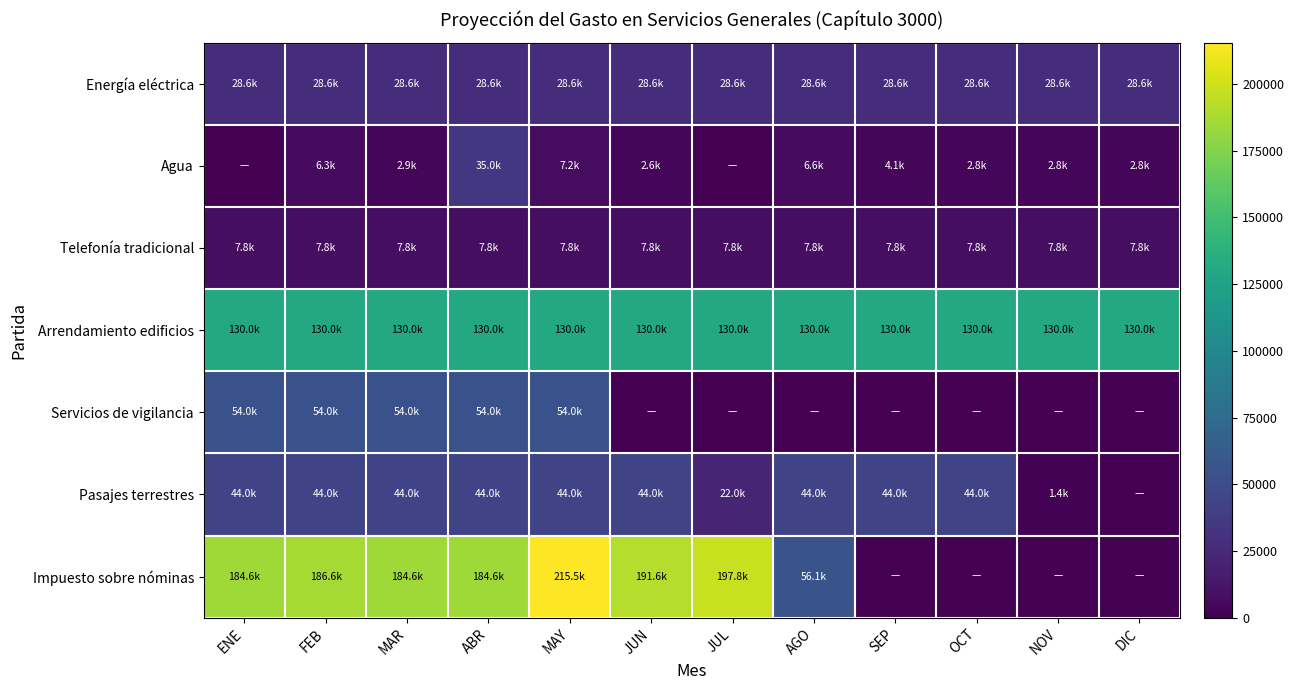

Reading left to right, transcribe all the data shown in this chart.

Energía eléctrica: ENE=28583.3	FEB=28583.3	MAR=28583.3	ABR=28583.3	MAY=28583.3	JUN=28583.3	JUL=28583.3	AGO=28583.3	SEP=28583.3	OCT=28583.3	NOV=28583.3	DIC=28583.3
Agua: ENE=0.0	FEB=6264.0	MAR=2900.0	ABR=35000.0	MAY=7200.0	JUN=2600.0	JUL=0.0	AGO=6600.0	SEP=4100.0	OCT=2800.0	NOV=2800.0	DIC=2800.0
Telefonía tradicional: ENE=7850.0	FEB=7850.0	MAR=7850.0	ABR=7850.0	MAY=7850.0	JUN=7850.0	JUL=7850.0	AGO=7850.0	SEP=7850.0	OCT=7850.0	NOV=7850.0	DIC=7850.0
Arrendamiento edificios: ENE=130000.0	FEB=130000.0	MAR=130000.0	ABR=130000.0	MAY=130000.0	JUN=130000.0	JUL=130000.0	AGO=130000.0	SEP=130000.0	OCT=130000.0	NOV=130000.0	DIC=130000.0
Servicios de vigilancia: ENE=54000.0	FEB=54000.0	MAR=54000.0	ABR=54000.0	MAY=54000.0	JUN=0.0	JUL=0.0	AGO=0.0	SEP=0.0	OCT=0.0	NOV=0.0	DIC=0.0
Pasajes terrestres: ENE=44000.0	FEB=44000.0	MAR=44000.0	ABR=44000.0	MAY=44000.0	JUN=44000.0	JUL=22000.0	AGO=44000.0	SEP=44000.0	OCT=44000.0	NOV=1430.8	DIC=0.0
Impuesto sobre nóminas: ENE=184582.0	FEB=186566.0	MAR=184582.0	ABR=184582.0	MAY=215534.0	JUN=191586.0	JUL=197773.0	AGO=56090.1	SEP=0.0	OCT=0.0	NOV=0.0	DIC=0.0